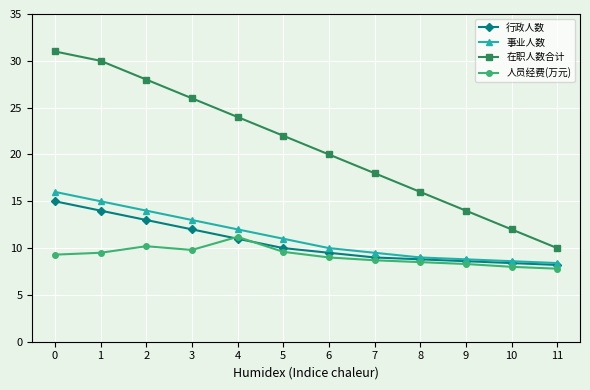

What is the difference between the second highest and second lowest values in the 在职人数合计 series?

18.0